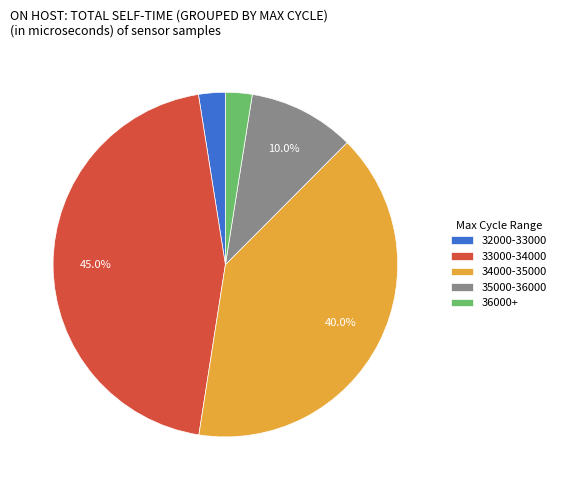

Which slice is the largest?

33000-34000